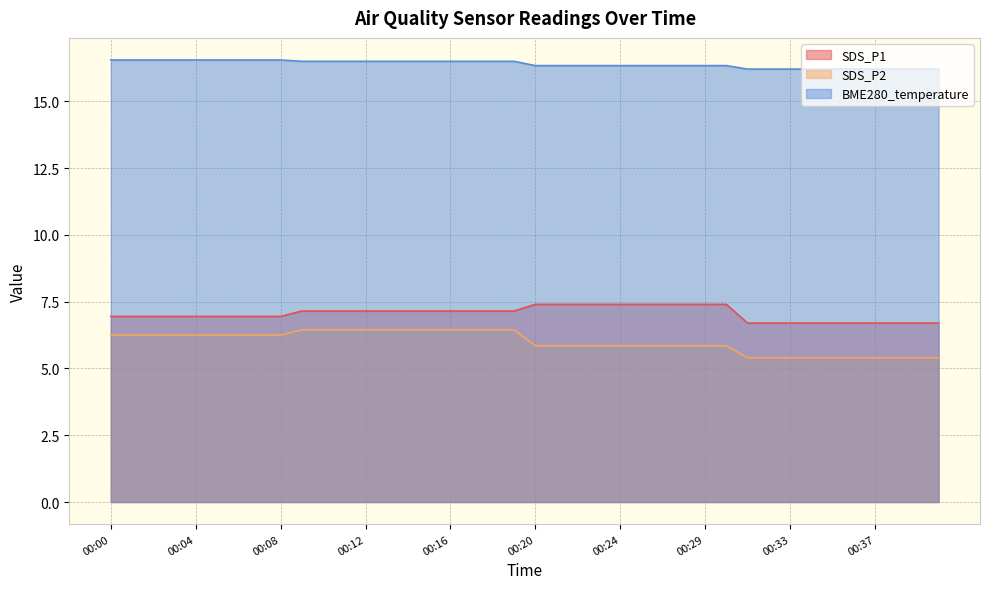

What is the total value across all series at 00:12?

30.1